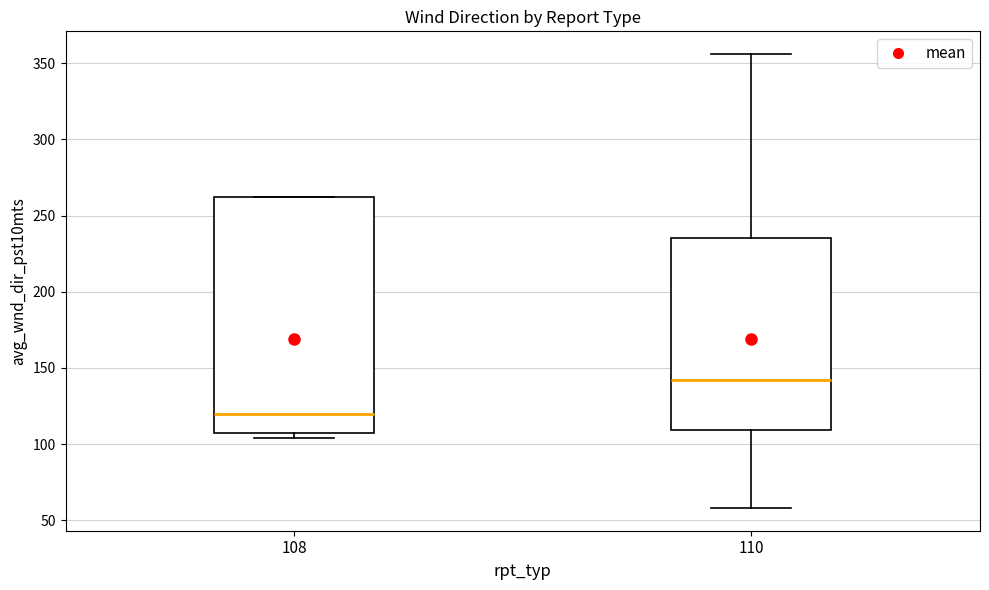

Which box's median line is the highest?

110